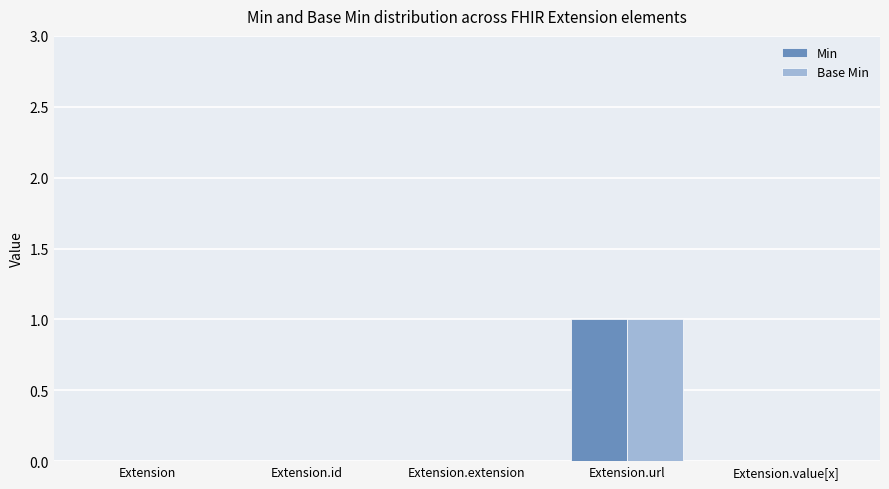

At which label does Base Min reach its peak?

Extension.url